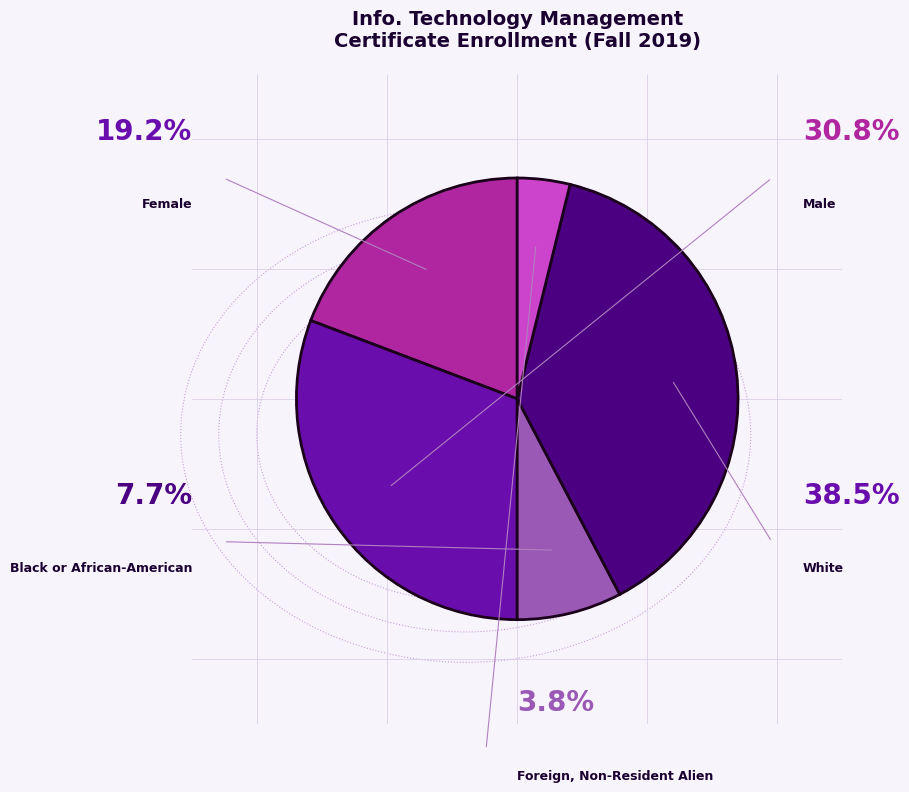

Is it true that Foreign, Non-Resident Alien is 4% of the pie?

True